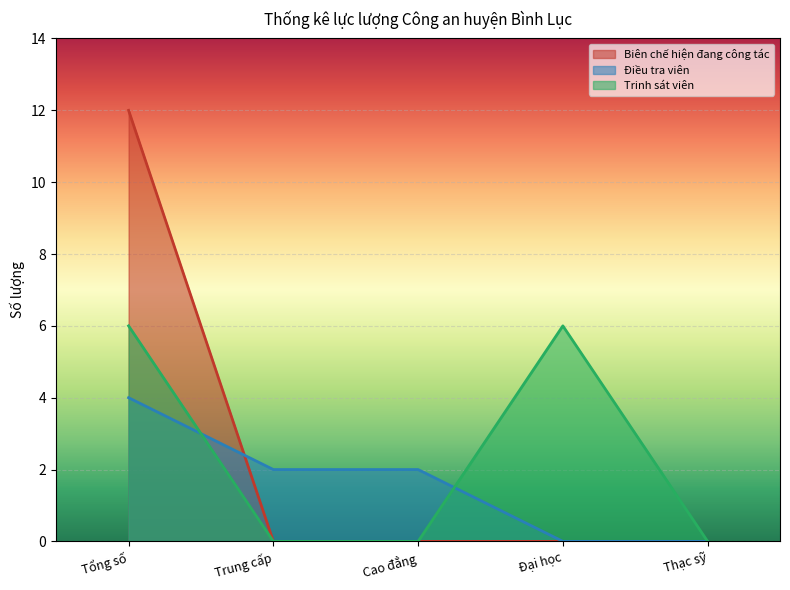

What is the label of the 4th point from the left?

Đại học